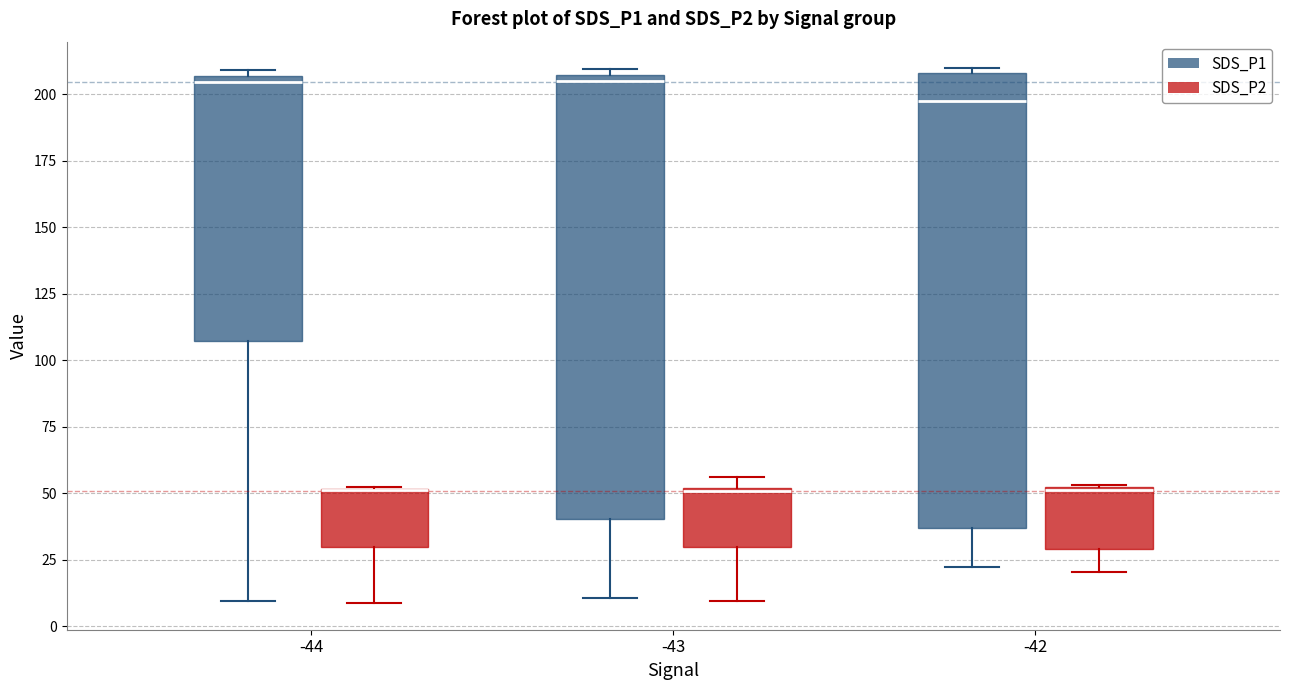

Reading left to right, read every box against the y-axis: the position of its median line, the range the box covers, and the ends of its whiskers. The values are not printed on the chart, so give them approximately, as read against the axis.

-44 (SDS_P1): median 205 (just below the box's upper edge), box 105 to 205, whiskers 10 to 210
-44 (SDS_P2): median 50 (drawn on the box's upper edge), box 30 to 50, whiskers 10 to 50
-43 (SDS_P1): median 205 (just below the box's upper edge), box 40 to 205, whiskers 10 to 210
-43 (SDS_P2): median 50, box 30 to 50, whiskers 10 to 55
-42 (SDS_P1): median 200, box 35 to 210, whiskers 20 to 210 (just above the box's upper edge)
-42 (SDS_P2): median 50, box 30 to 55, whiskers 20 to 55